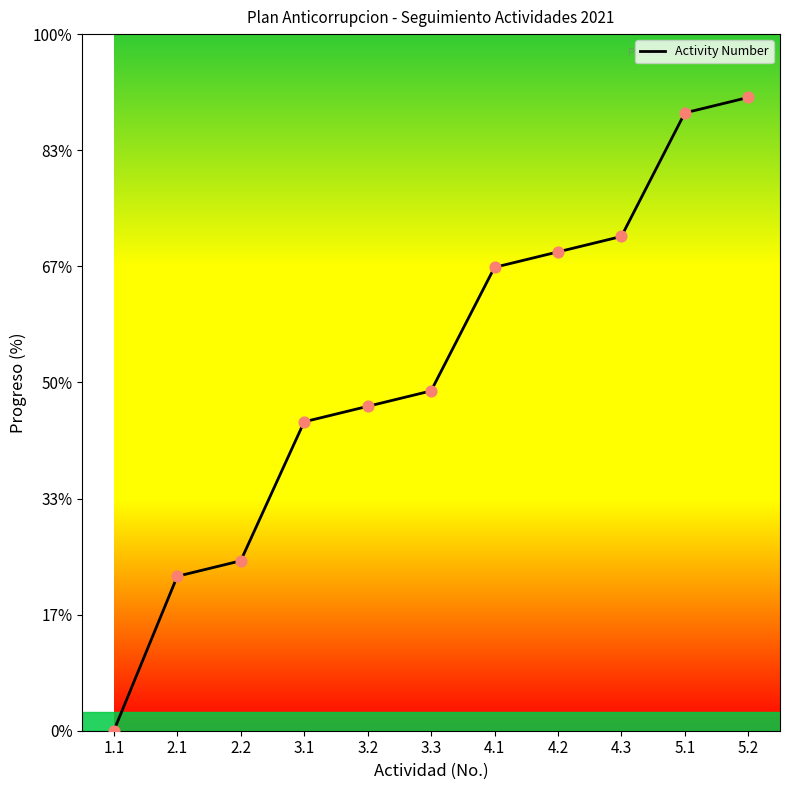

What is the ratio of the value at 3.2 to the value at 5.1?

0.5